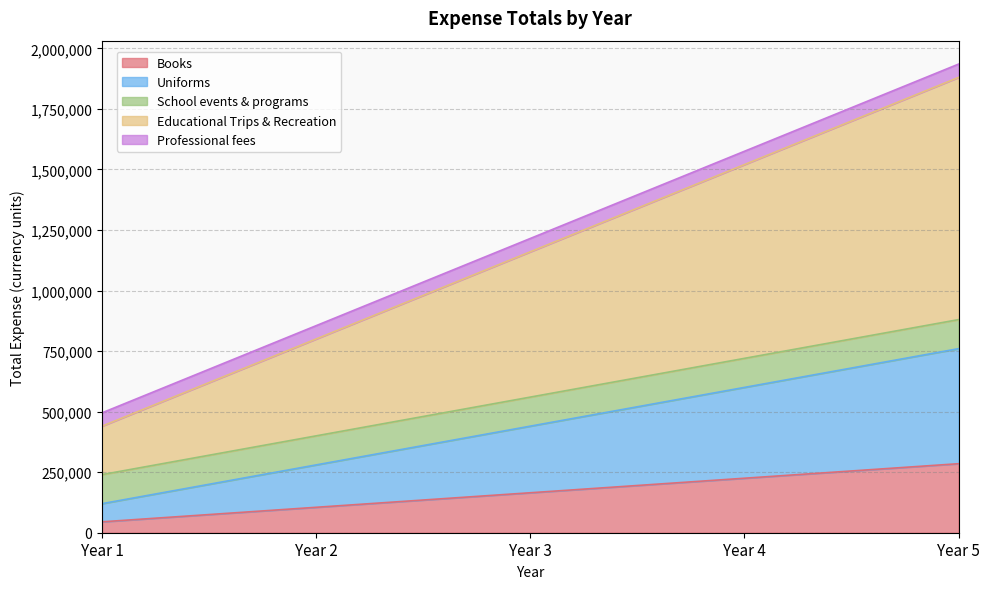

What are all the series names shown in the legend?

Books, Uniforms, School events & programs, Educational Trips & Recreation, Professional fees